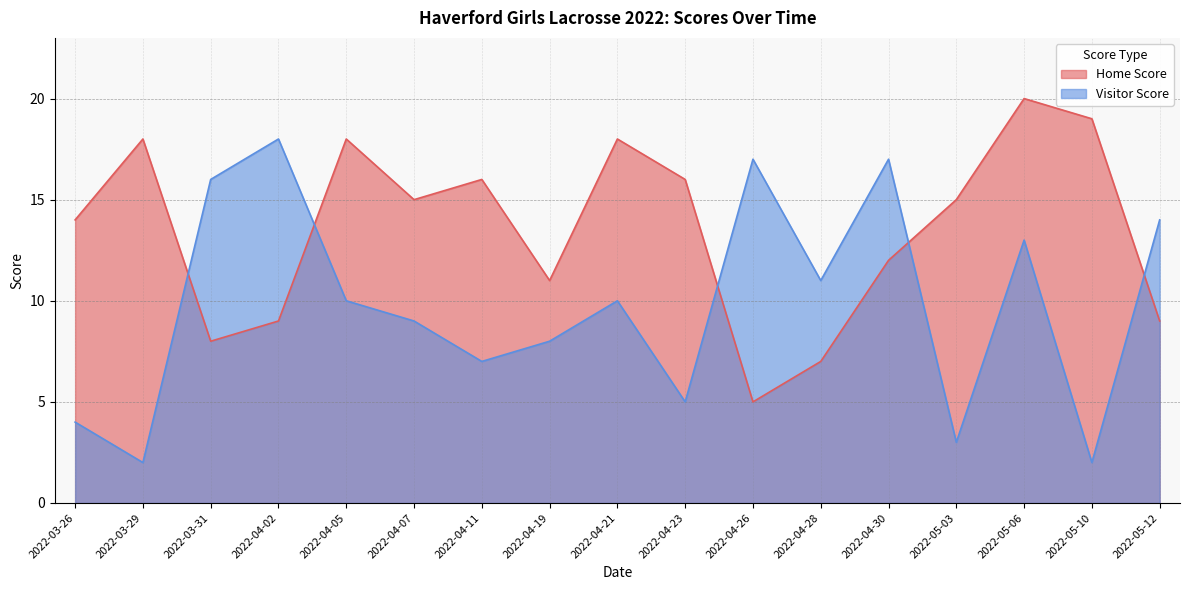

Reading right to left, extract all data points from this chart.

Home Score: 2022-05-12=9	2022-05-10=19	2022-05-06=20	2022-05-03=15	2022-04-30=12	2022-04-28=7	2022-04-26=5	2022-04-23=16	2022-04-21=18	2022-04-19=11	2022-04-11=16	2022-04-07=15	2022-04-05=18	2022-04-02=9	2022-03-31=8	2022-03-29=18	2022-03-26=14
Visitor Score: 2022-05-12=14	2022-05-10=2	2022-05-06=13	2022-05-03=3	2022-04-30=17	2022-04-28=11	2022-04-26=17	2022-04-23=5	2022-04-21=10	2022-04-19=8	2022-04-11=7	2022-04-07=9	2022-04-05=10	2022-04-02=18	2022-03-31=16	2022-03-29=2	2022-03-26=4